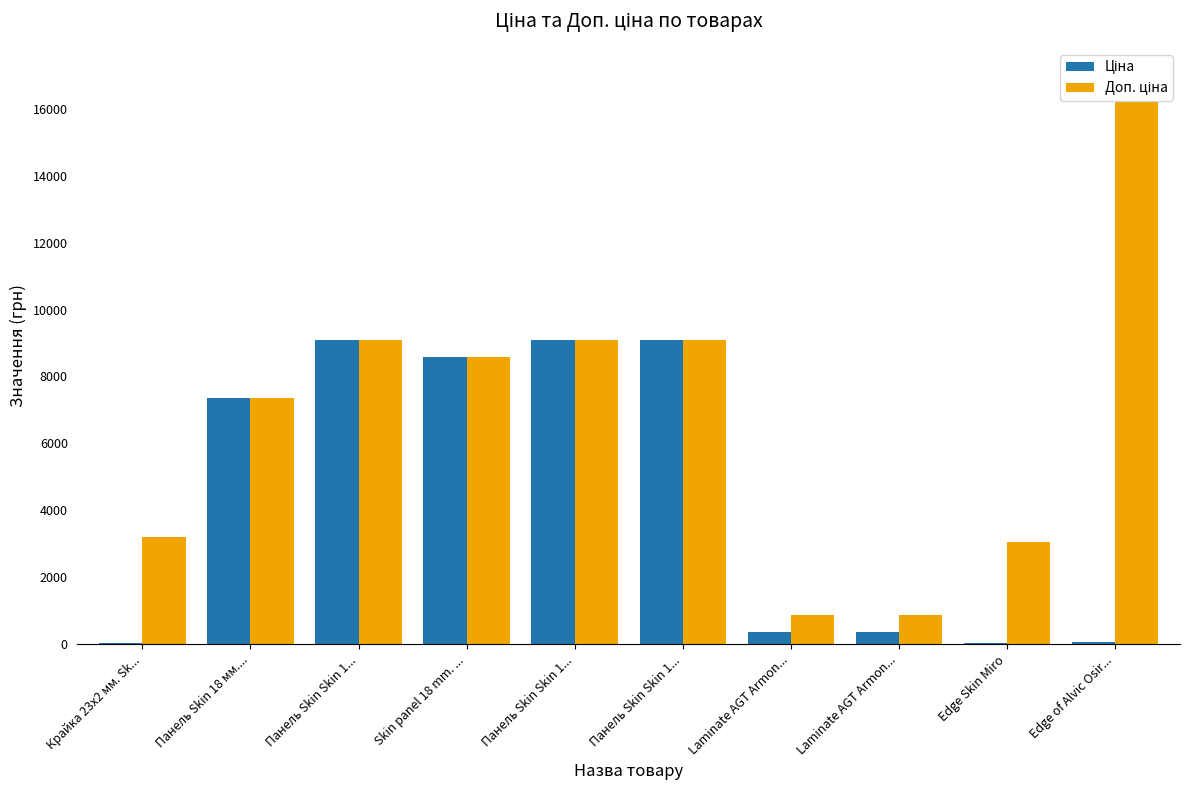

At which category does the chart reach its peak across all series?

Edge of Alvic Osir...